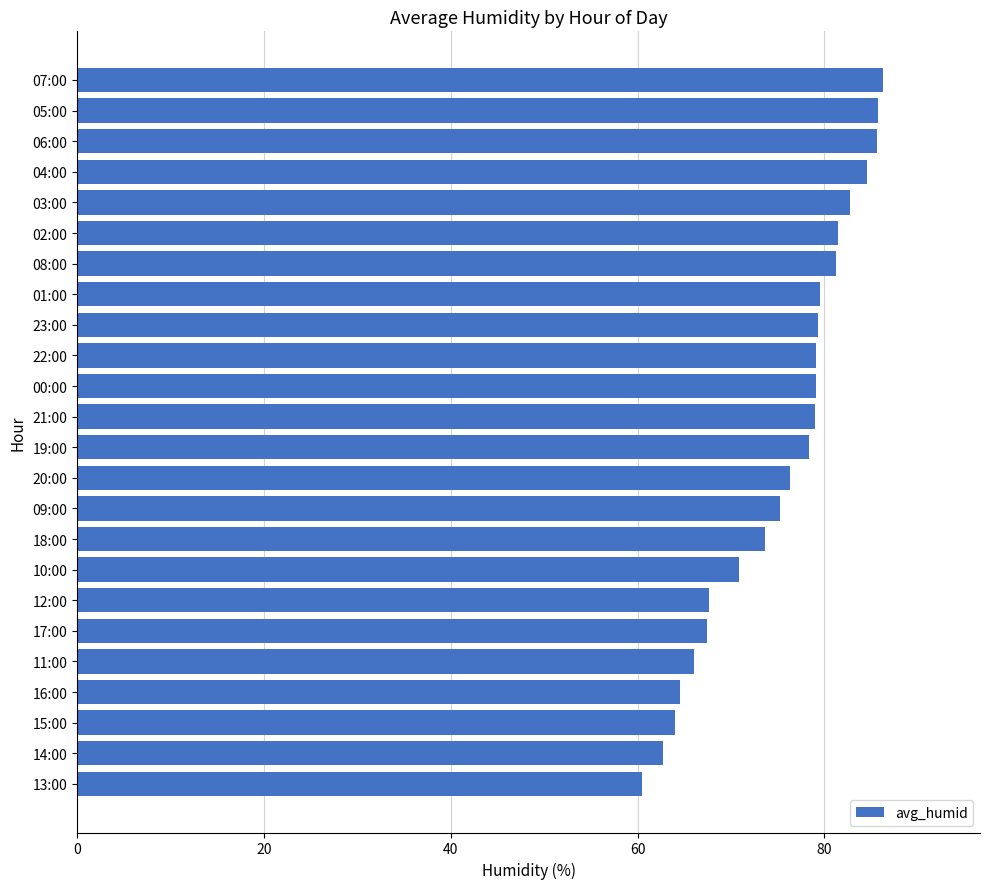

Where is the data nearest to the value 73?

18:00